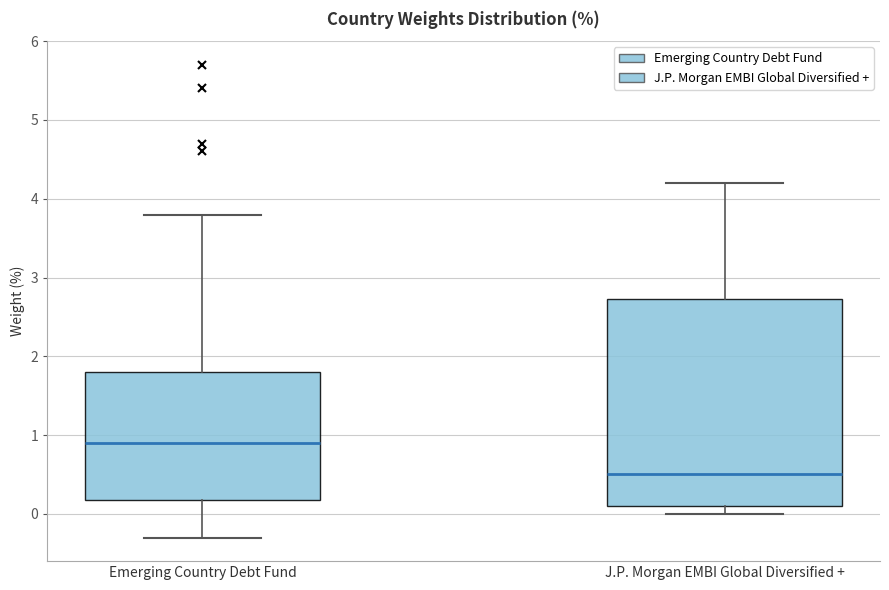

Which box's median line is the highest?

Emerging Country Debt Fund